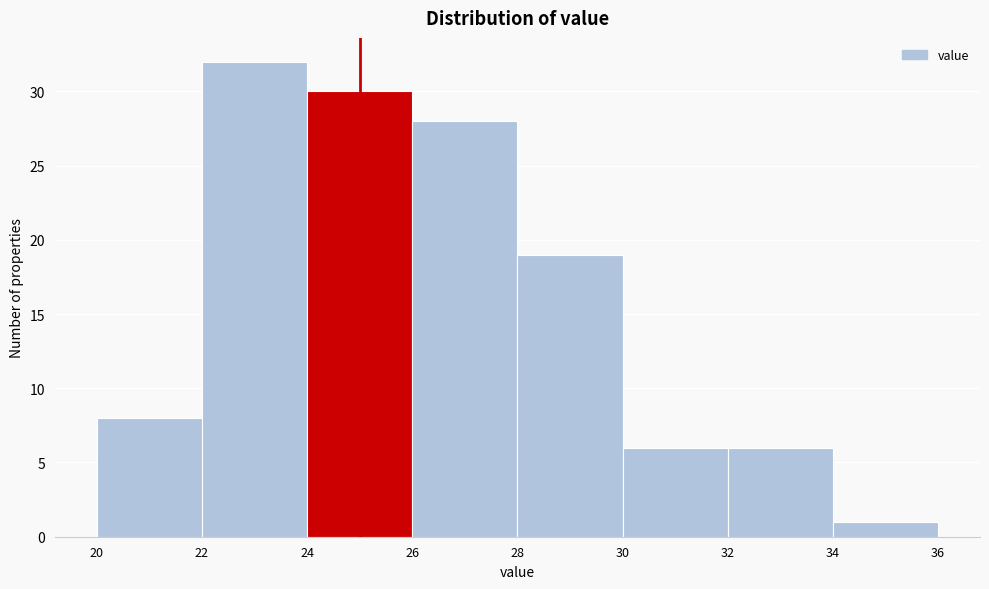

Which range on the x-axis has the tallest bar?

22 to 24